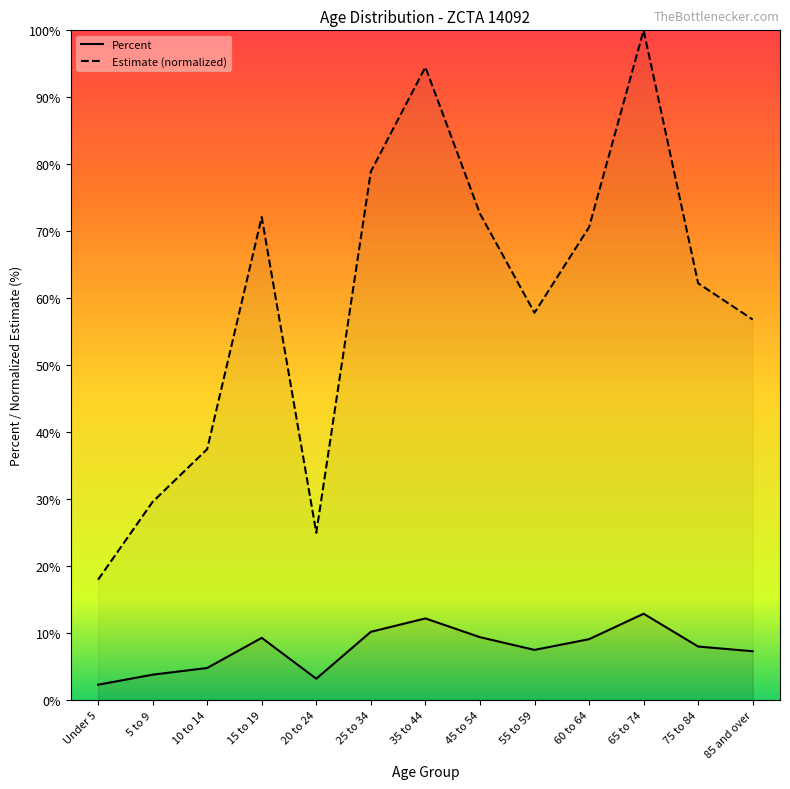

Is it true that Percent equals 4.7 at 20 to 24?

False